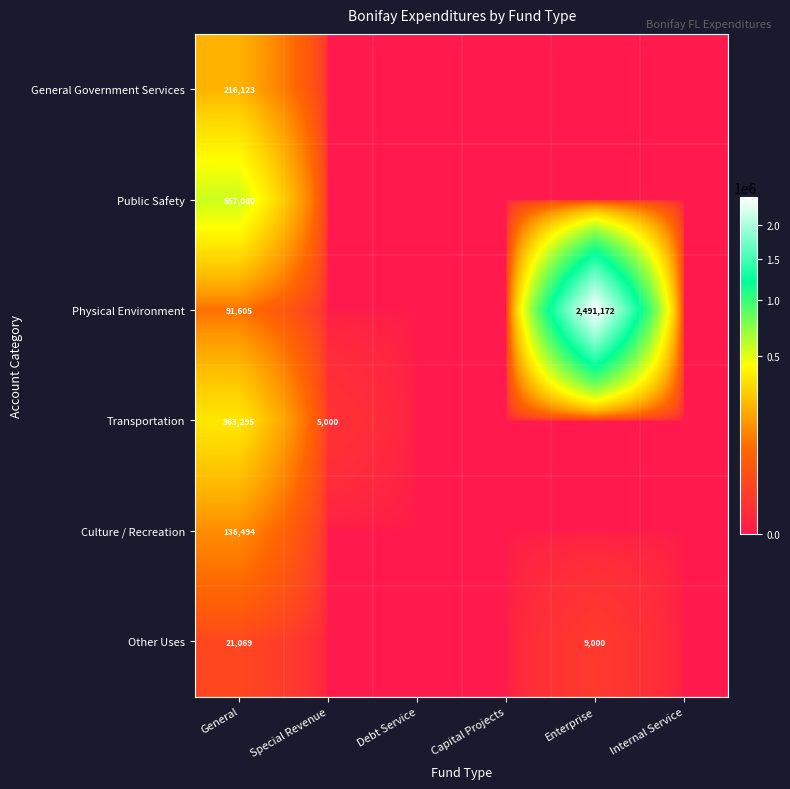

Between Special Revenue and General, which is larger?

General